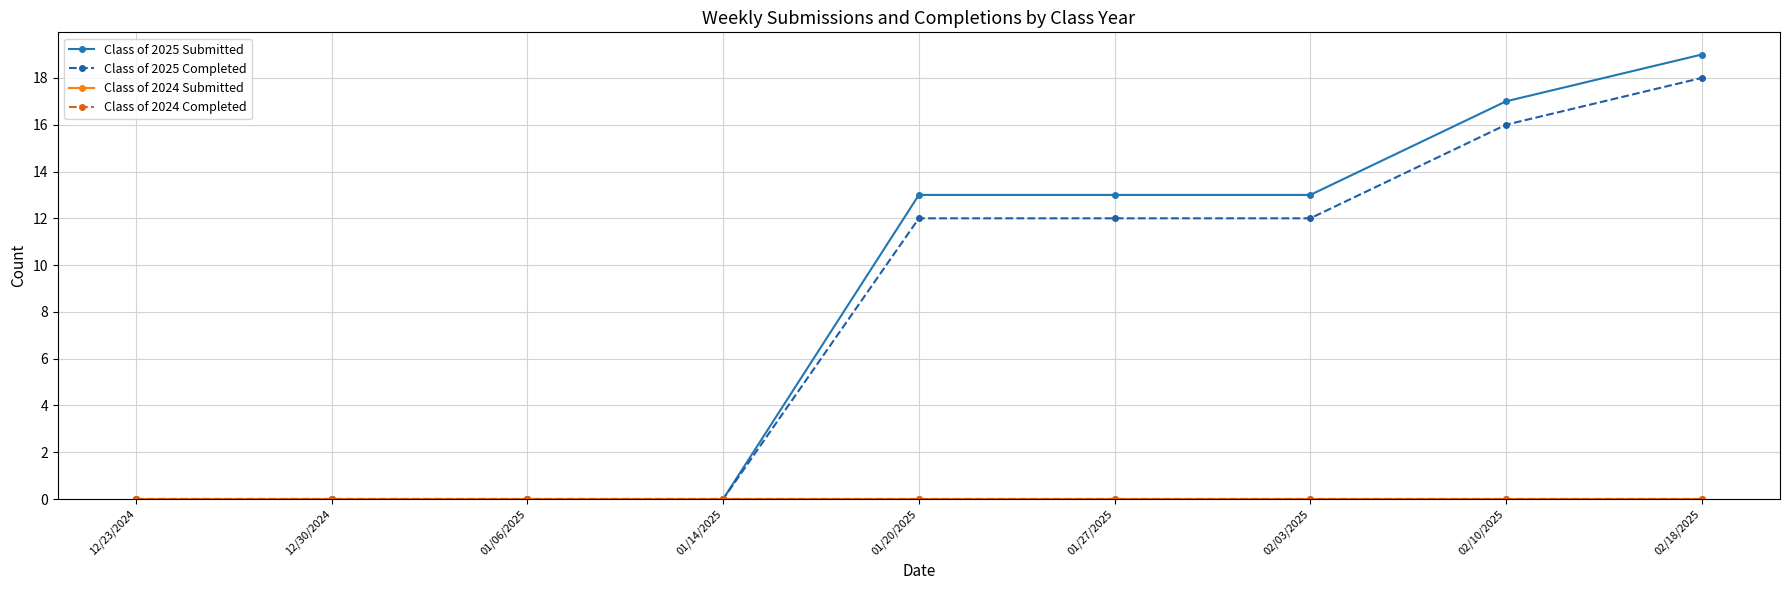

Rank the series by their maximum value, from lowest to highest.

Class of 2024 Submitted, Class of 2024 Completed, Class of 2025 Completed, Class of 2025 Submitted